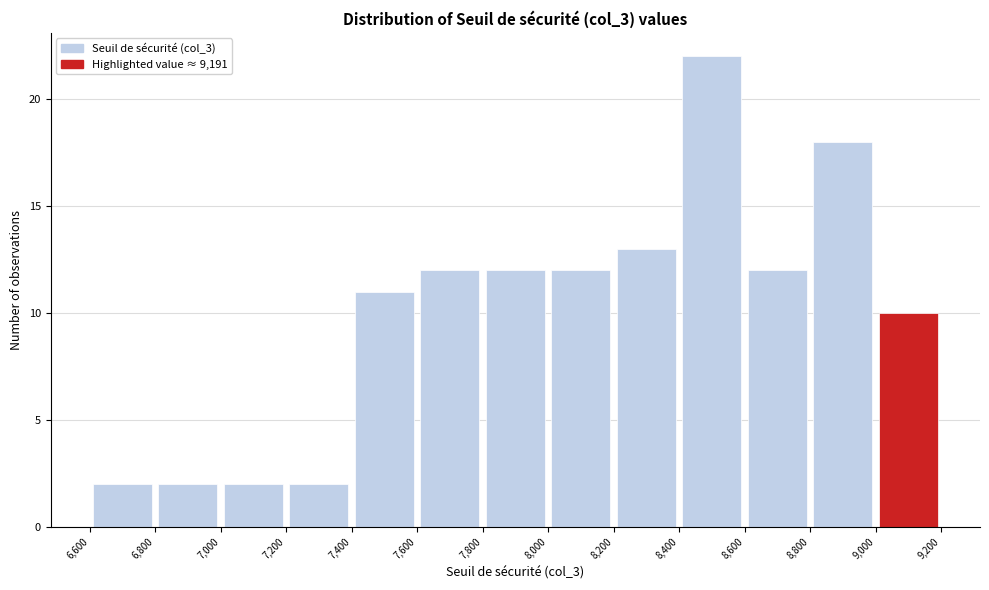

Which range on the x-axis has the tallest bar?

8,400 to 8,600